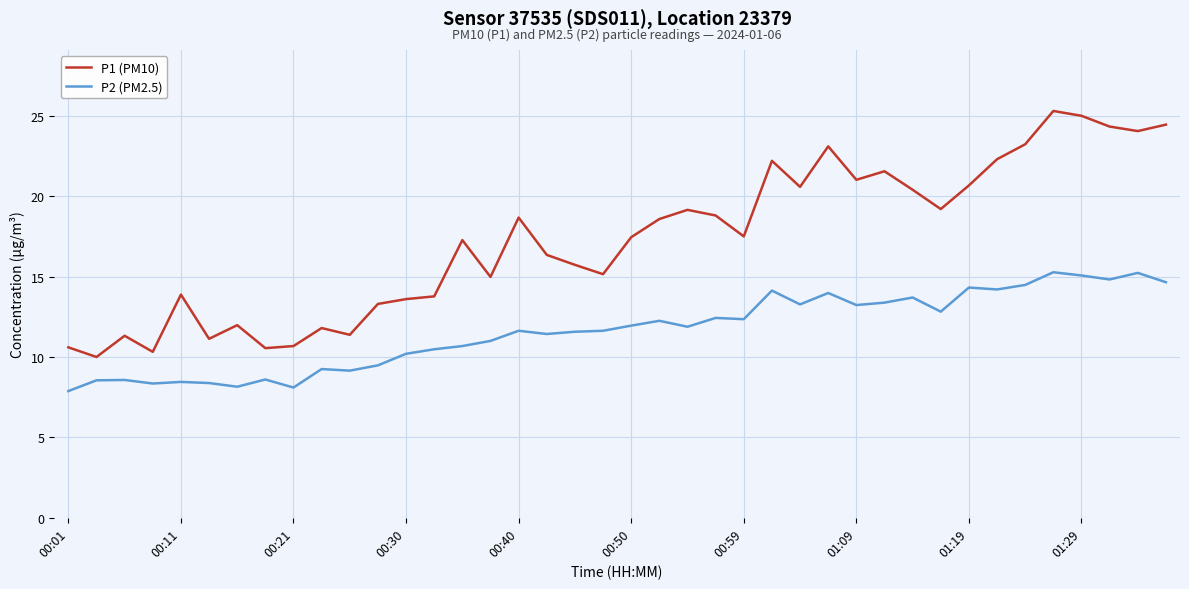

True or false: P2 (PM2.5) and P1 (PM10) cross at least once.

False